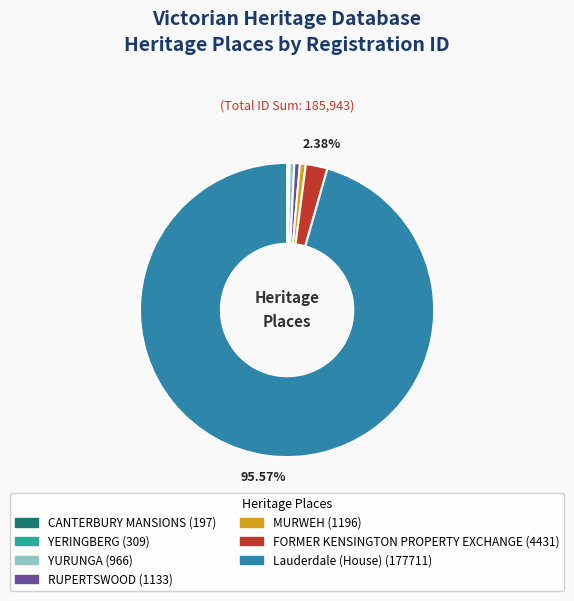

The Lauderdale (House) slice represents 96% of the pie. True or false?

True